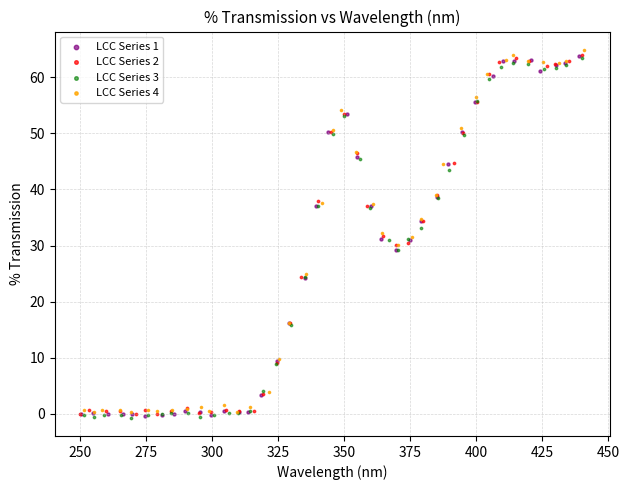

What are all the series names shown in the legend?

LCC Series 1, LCC Series 2, LCC Series 3, LCC Series 4